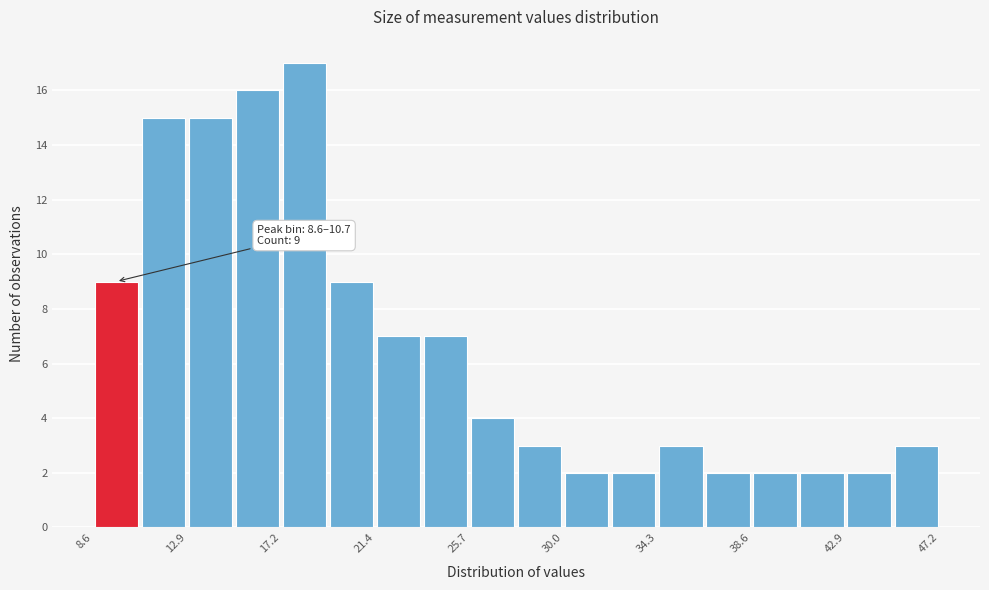

Which range on the x-axis has the tallest bar?

17.0 to 19.5